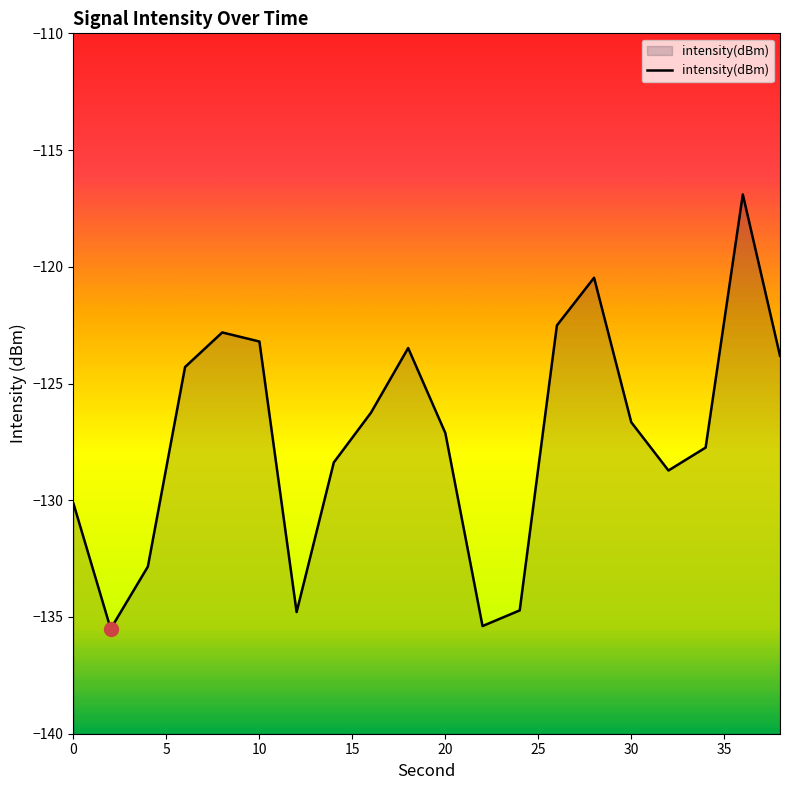

What is the difference between the values at 6 and 10?

1.1